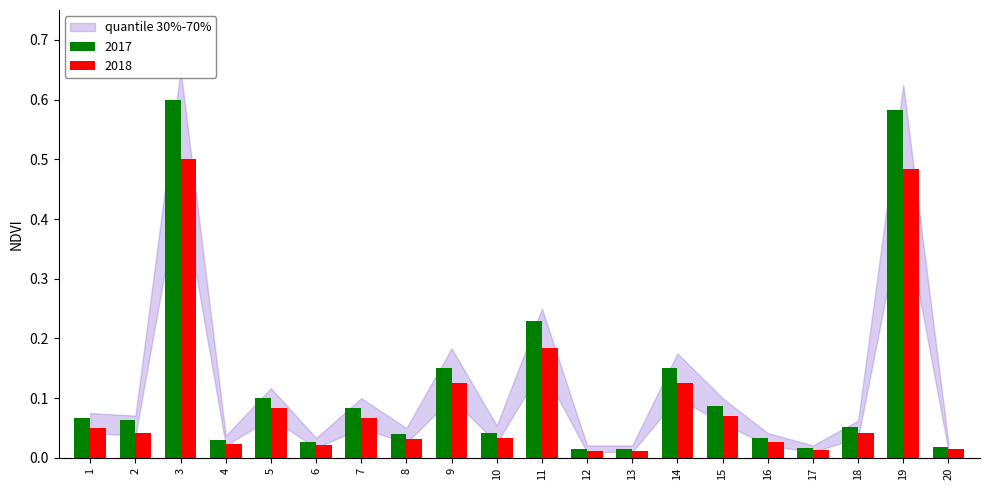

Is it true that 2017 equals 0.1 at 16?

False